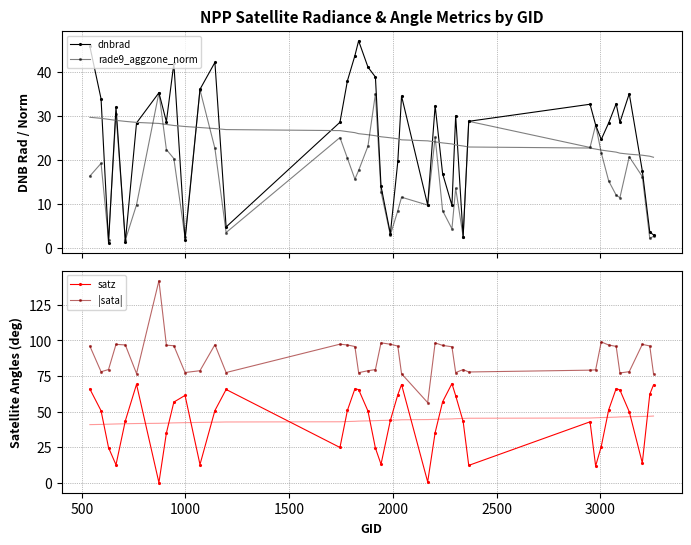

How many interior local valleys does the satz series have?

9